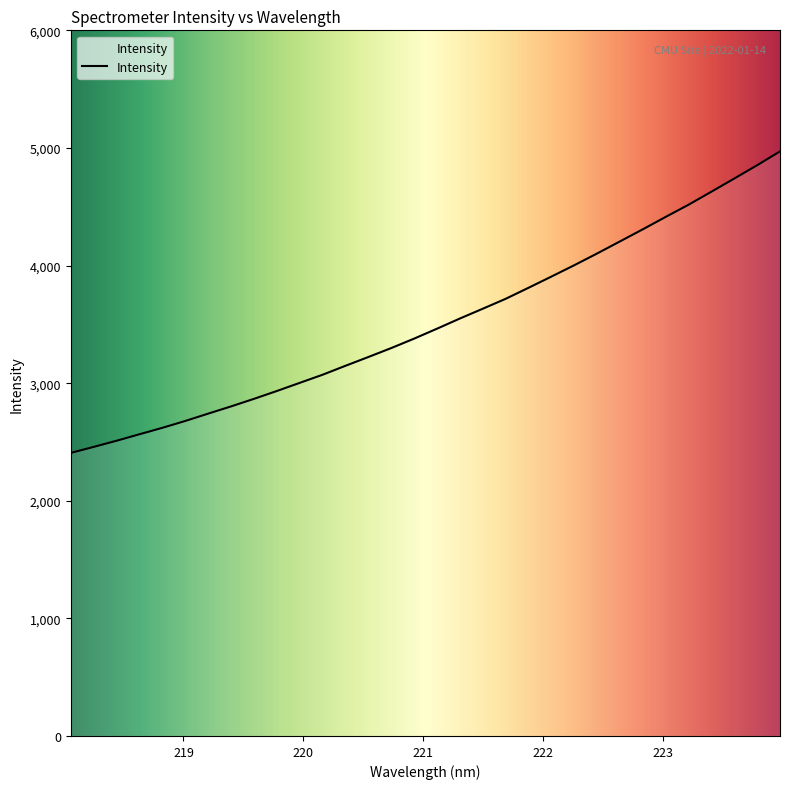

What is the smallest value displayed?

2406.6